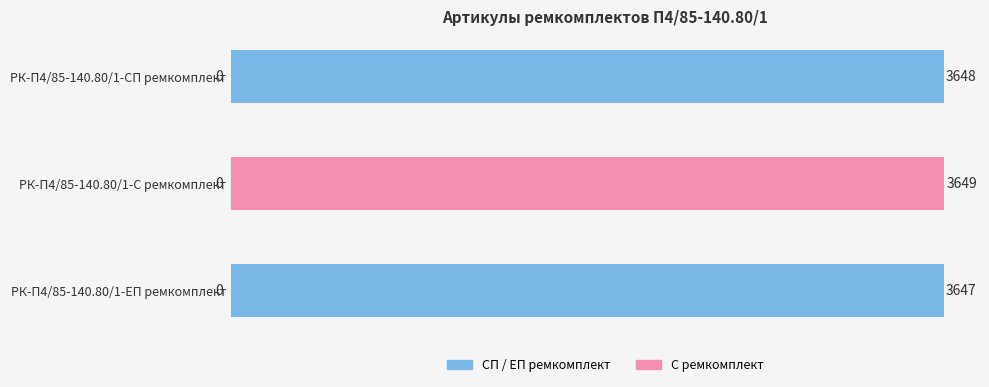

The chart shows a value of 1015 at РК-П4/85-140.80/1-С ремкомплект. True or false?

False